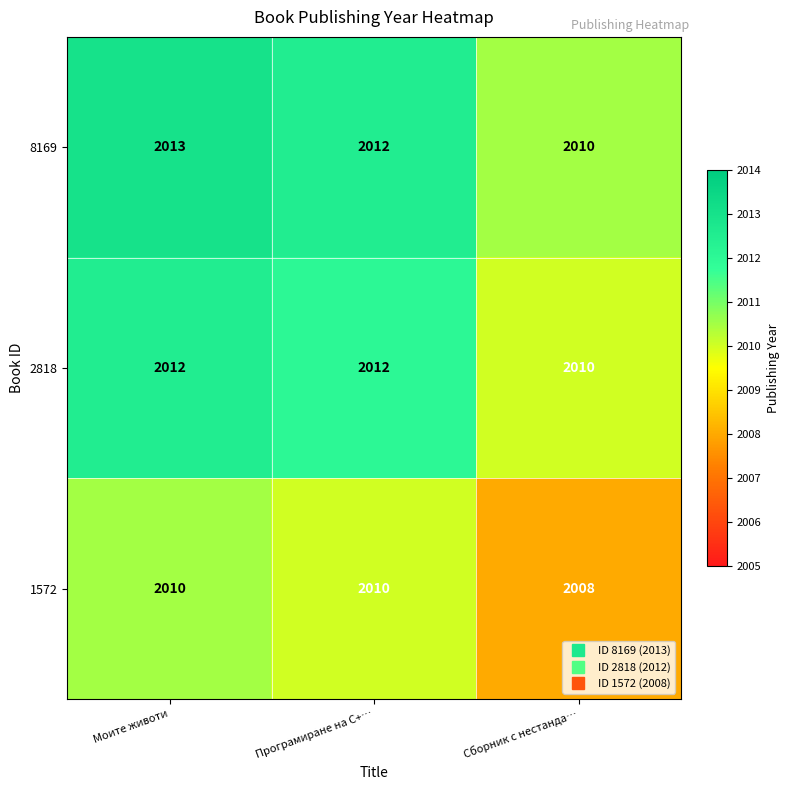

Read the 2818 value at Сборник с нестанда….

2010